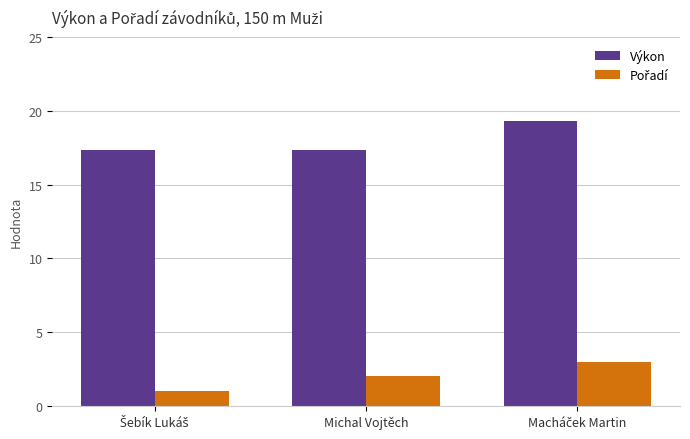

The Výkon series shows 17.3 at Michal Vojtěch. True or false?

True